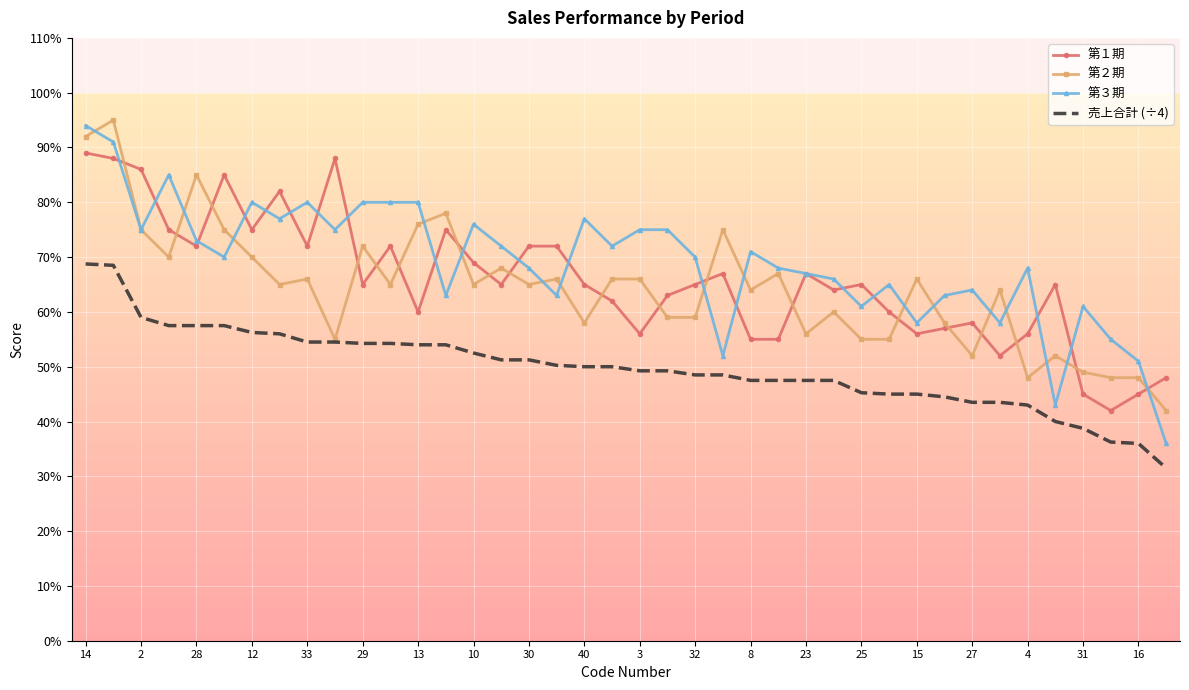

True or false: 第１期 and 売上合計 (÷4) cross at least once.

False